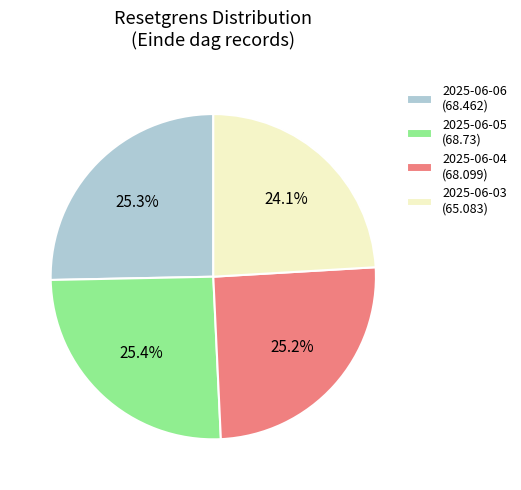

Does any single category account for the majority?

No